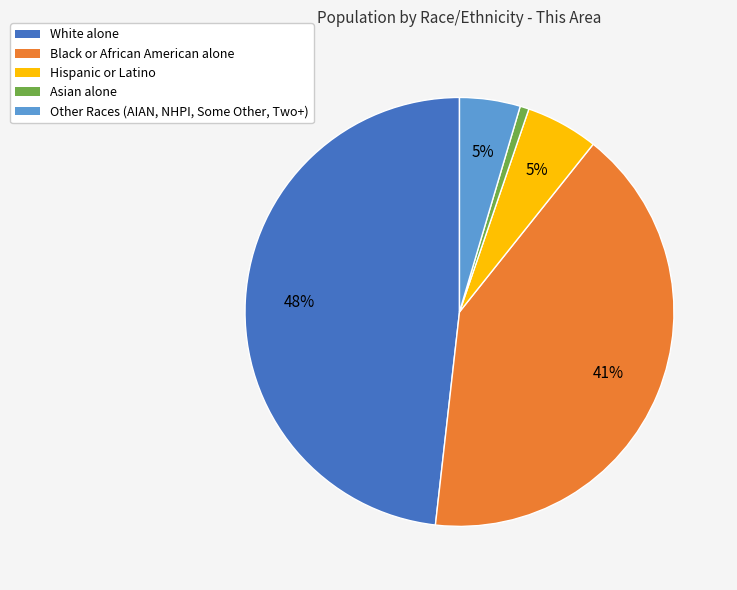

The Other Races slice represents 12% of the pie. True or false?

False